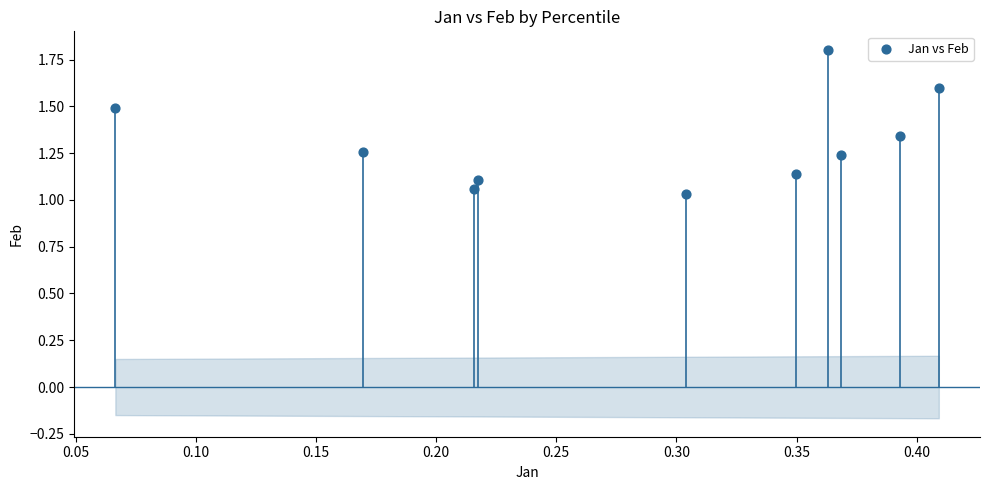

What is the average X value?

0.3